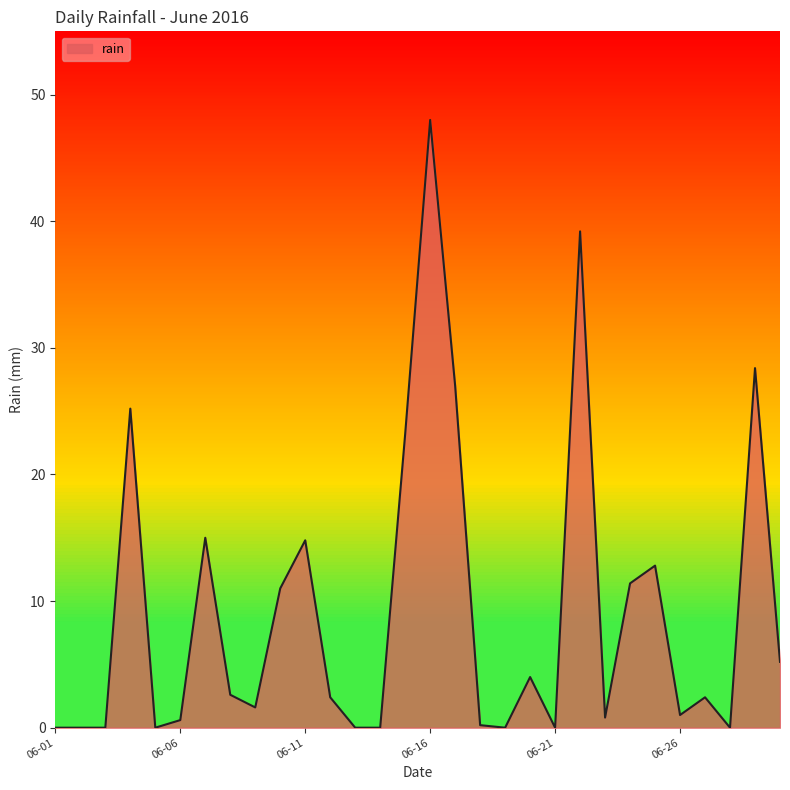

How many distinct data groups are displayed?

1